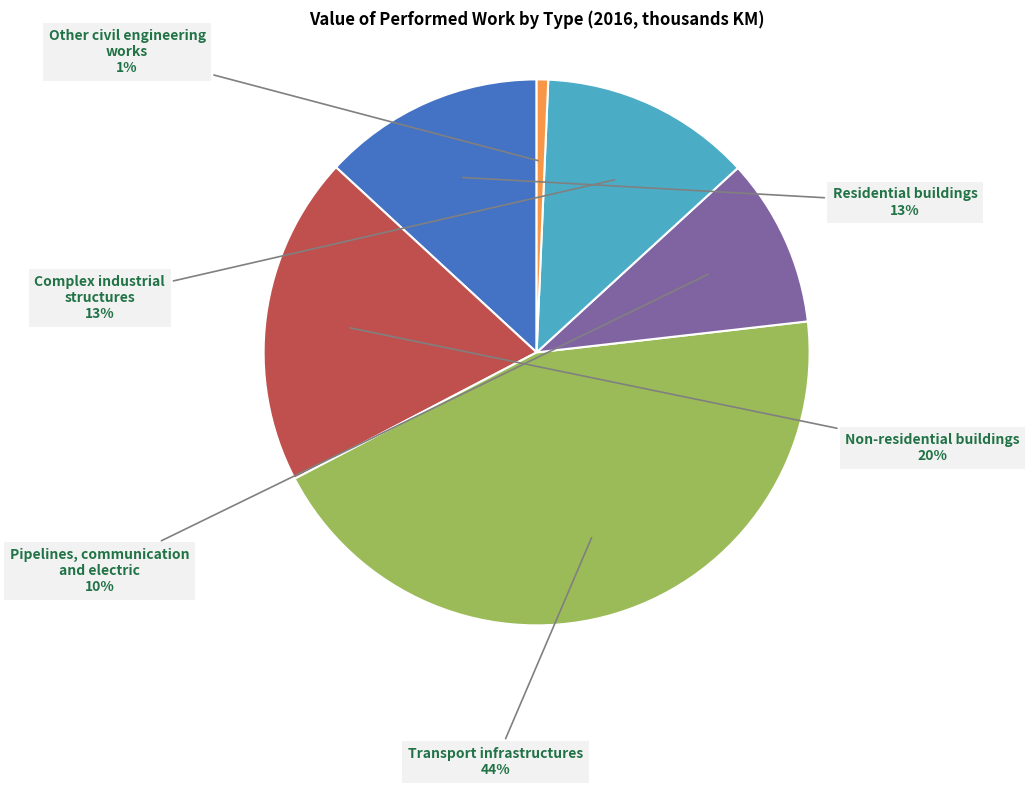

To the nearest percent, what is the difference between the largest and smallest slice percentages?

43%